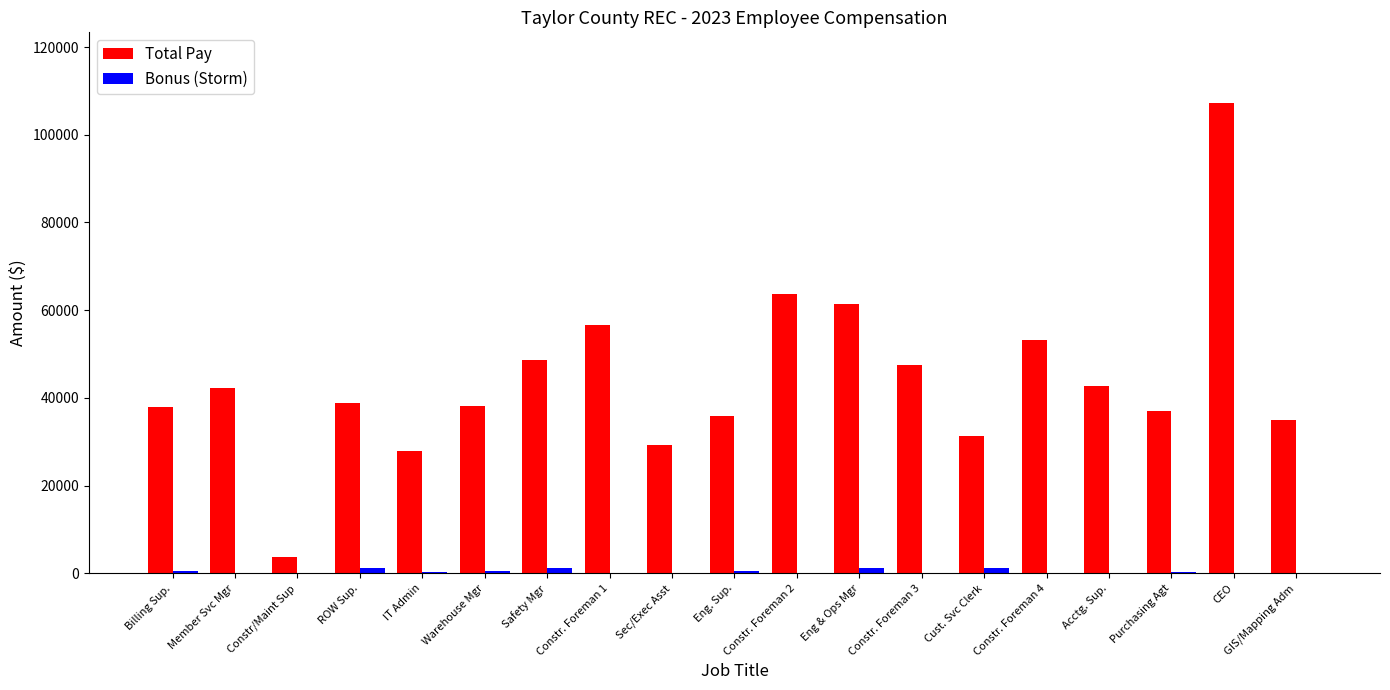

What is the highest value of the Total Pay series?

107272.4